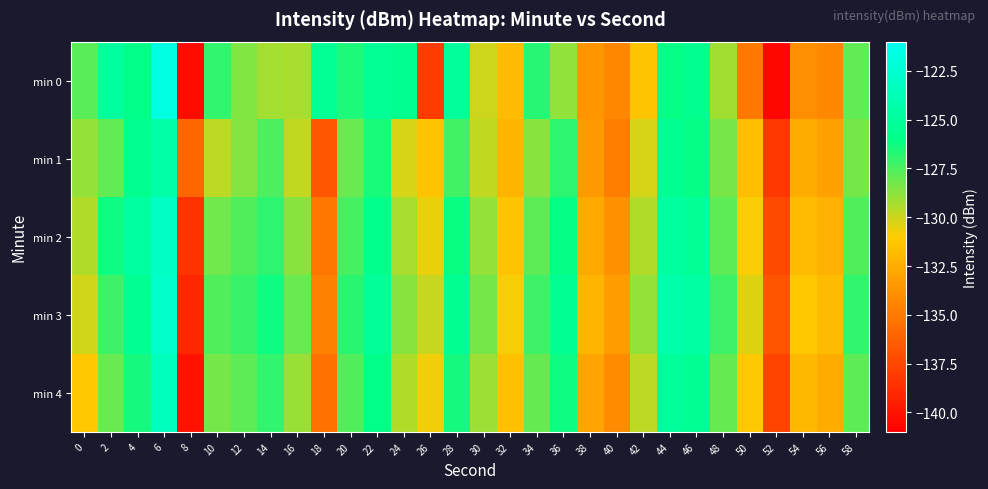

Reading left to right, transcribe all the data shown in this chart.

min 0: 0=-127.8	2=-125.0	4=-126.0	6=-121.6	8=-140.4	10=-127.0	12=-128.5	14=-129.2	16=-129.4	18=-125.4	20=-126.6	22=-125.3	24=-125.8	26=-138.0	28=-125.1	30=-130.0	32=-131.8	34=-126.8	36=-128.8	38=-133.6	40=-134.3	42=-131.4	44=-126.1	46=-125.6	48=-129.2	50=-135.0	52=-140.6	54=-134.0	56=-134.3	58=-127.9
min 1: 0=-128.9	2=-127.9	4=-125.6	6=-124.5	8=-136.0	10=-129.7	12=-128.6	14=-127.5	16=-129.8	18=-136.8	20=-128.1	22=-126.5	24=-130.2	26=-131.4	28=-127.3	30=-129.8	32=-132.1	34=-128.7	36=-126.9	38=-133.5	40=-134.8	42=-130.2	44=-125.6	46=-126.1	48=-128.4	50=-131.7	52=-138.2	54=-132.5	56=-133.1	58=-128.3
min 2: 0=-129.5	2=-126.3	4=-124.8	6=-123.1	8=-138.5	10=-128.2	12=-127.6	14=-126.9	16=-128.7	18=-135.2	20=-127.4	22=-125.8	24=-129.3	26=-130.6	28=-126.2	30=-128.9	32=-131.4	34=-127.8	36=-126.1	38=-132.7	40=-133.9	42=-129.5	44=-124.9	46=-125.3	48=-127.8	50=-130.9	52=-137.4	54=-131.8	56=-132.4	58=-127.6
min 3: 0=-130.1	2=-127.2	4=-125.5	6=-122.8	8=-139.1	10=-127.6	12=-127.1	14=-126.3	16=-128.1	18=-134.6	20=-126.8	22=-125.2	24=-128.7	26=-129.9	28=-125.6	30=-128.3	32=-130.8	34=-127.2	36=-125.5	38=-132.1	40=-133.3	42=-128.9	44=-124.3	46=-124.7	48=-127.2	50=-130.3	52=-136.8	54=-131.2	56=-131.8	58=-127.0
min 4: 0=-131.2	2=-128.1	4=-126.4	6=-123.5	8=-140.0	10=-128.3	12=-127.8	14=-127.0	16=-129.0	18=-135.4	20=-127.6	22=-126.0	24=-129.5	26=-130.7	28=-126.4	30=-129.1	32=-131.6	34=-128.0	36=-126.3	38=-132.9	40=-134.1	42=-129.7	44=-125.1	46=-125.5	48=-128.0	50=-131.1	52=-137.6	54=-132.0	56=-132.6	58=-127.8